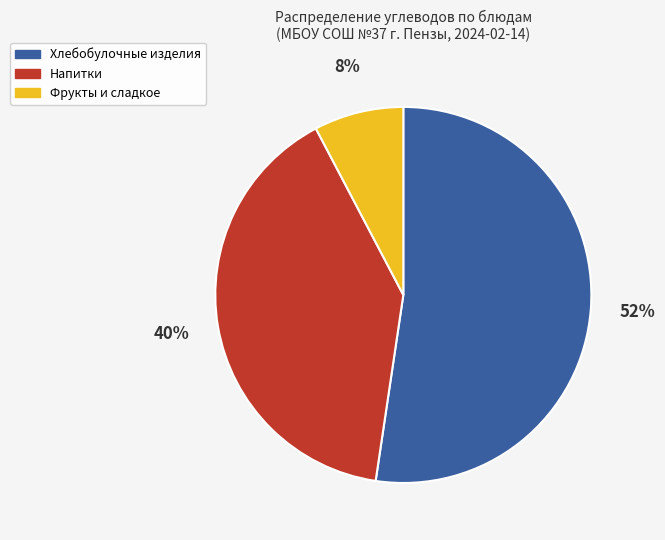

Is there a majority slice in this chart?

Yes